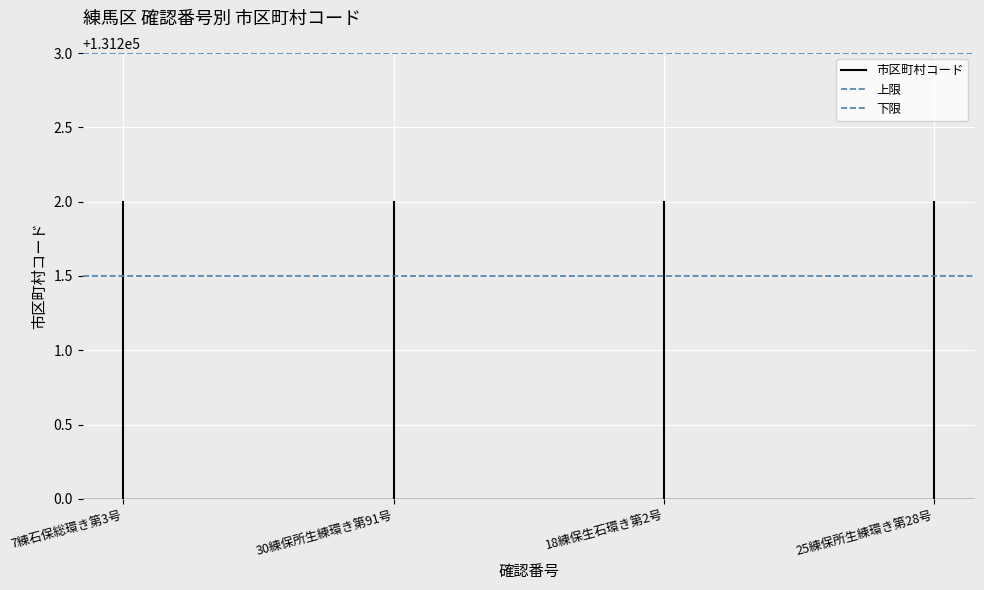

Read the 上限 value at 7練石保総環き第3号.

131203.0